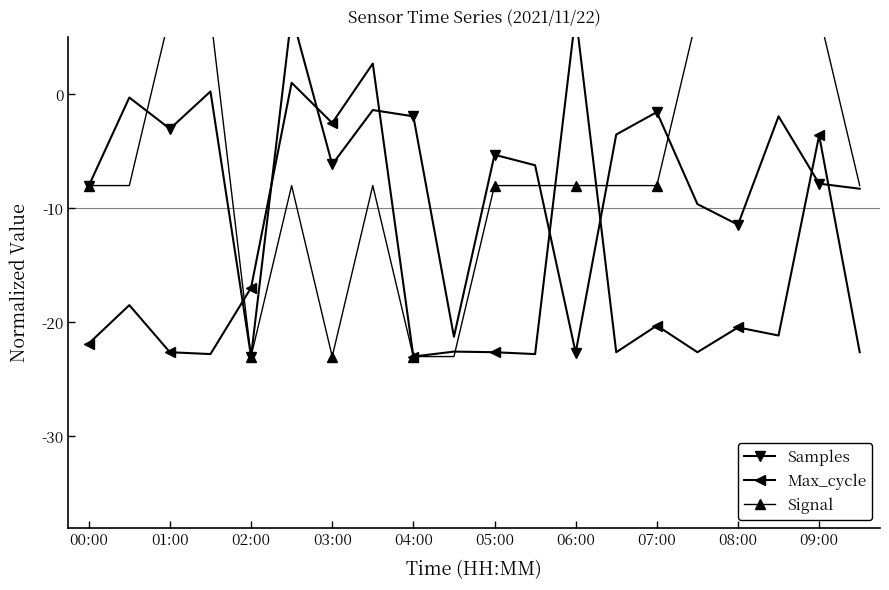

Reading left to right, list all the values displayed in this chart.

Samples: -8.0	-0.3	-3.0	0.3	-23.0	7.0	-6.1	-1.4	-1.9	-21.3	-5.3	-6.2	-22.7	-3.5	-1.6	-9.6	-11.4	-1.9	-7.8	-8.3
Max_cycle: -21.9	-18.5	-22.6	-22.8	-17.0	1.0	-2.5	2.7	-23.0	-22.6	-22.6	-22.8	7.0	-22.6	-20.3	-22.6	-20.4	-21.2	-3.6	-22.6
Signal: -8.0	-8.0	7.0	7.0	-23.0	-8.0	-23.0	-8.0	-23.0	-23.0	-8.0	-8.0	-8.0	-8.0	-8.0	7.0	7.0	7.0	7.0	-8.0